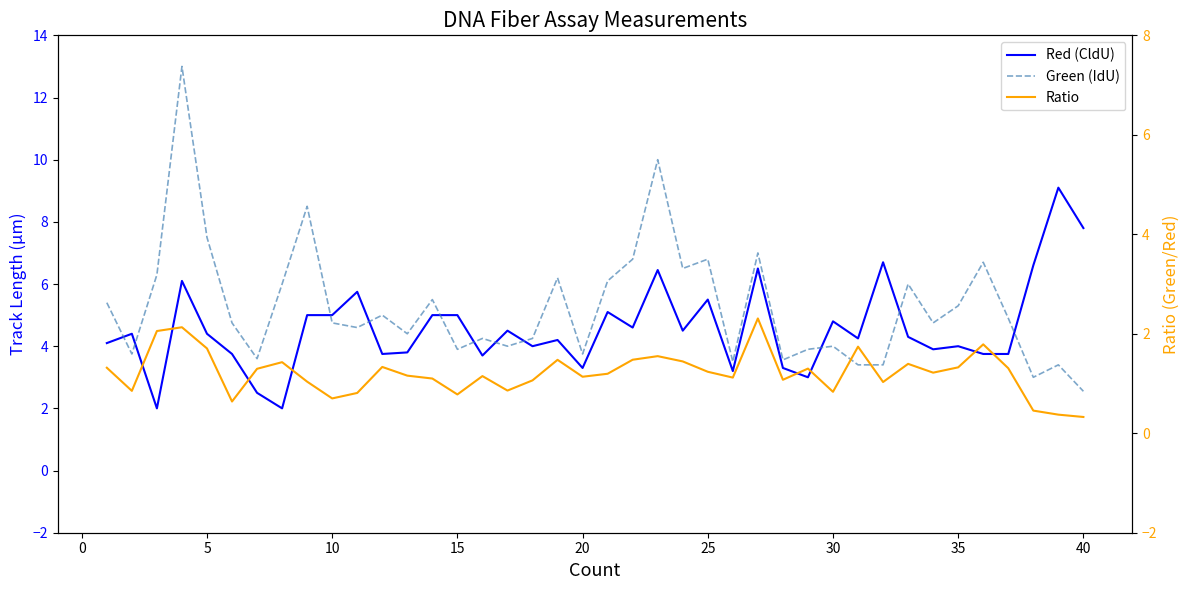

Which series has the largest range (max minus min)?

Green (IdU)